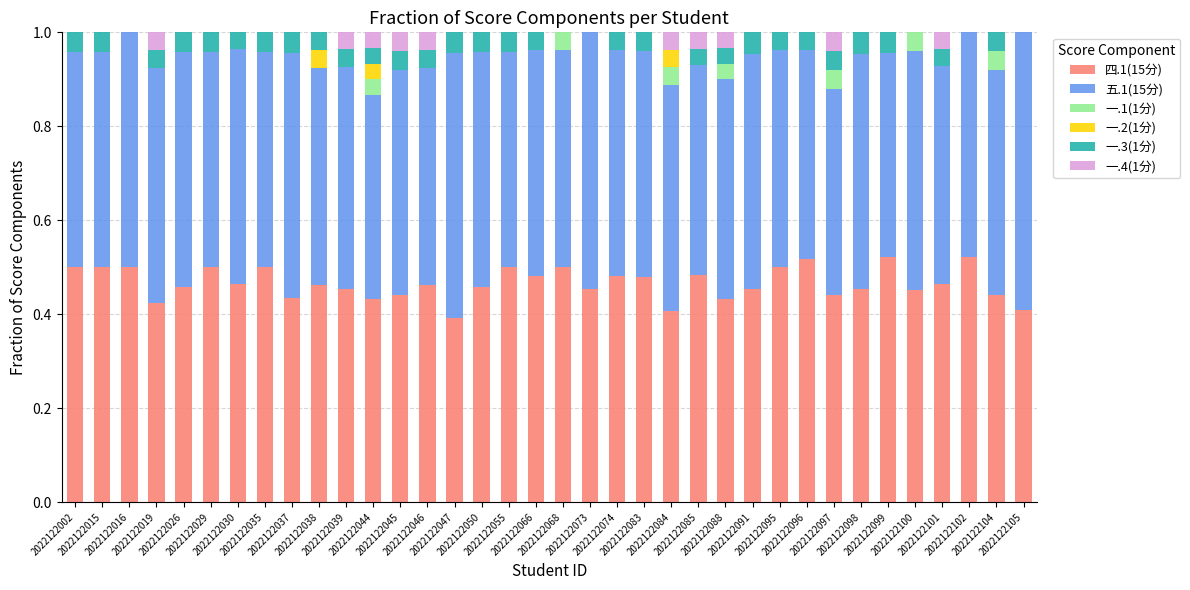

Are the bars grouped side by side (vs. stacked)?

No